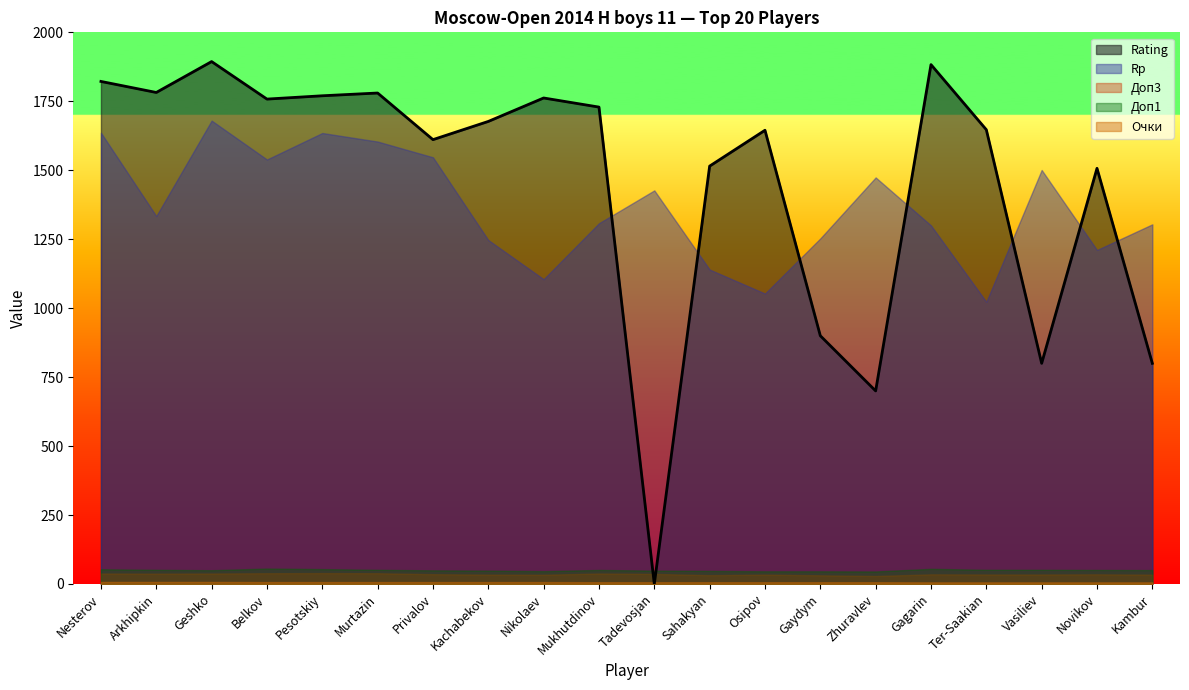

True or false: Rating has more than 1 interior local peaks.

True